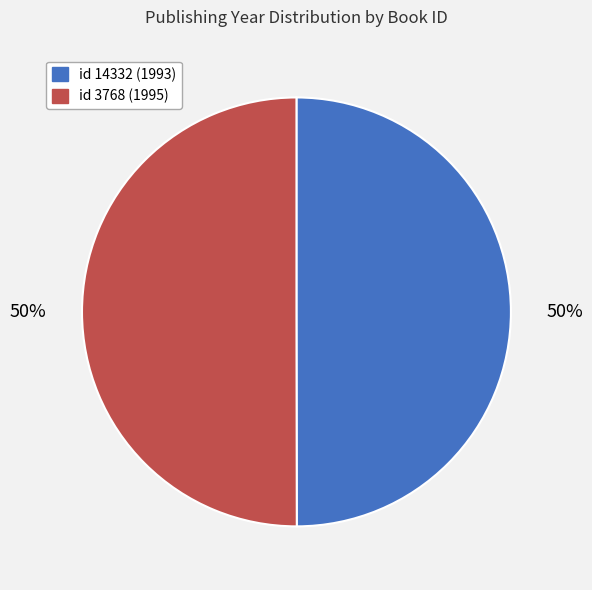

Count the number of slices in the pie.

2